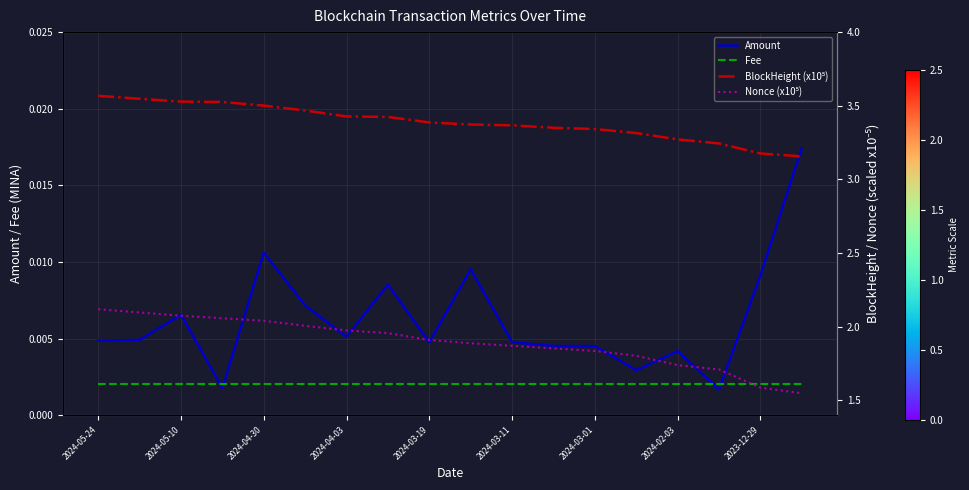

The value of BlockHeight (x10⁵) at 13 is 0.9. True or false?

False